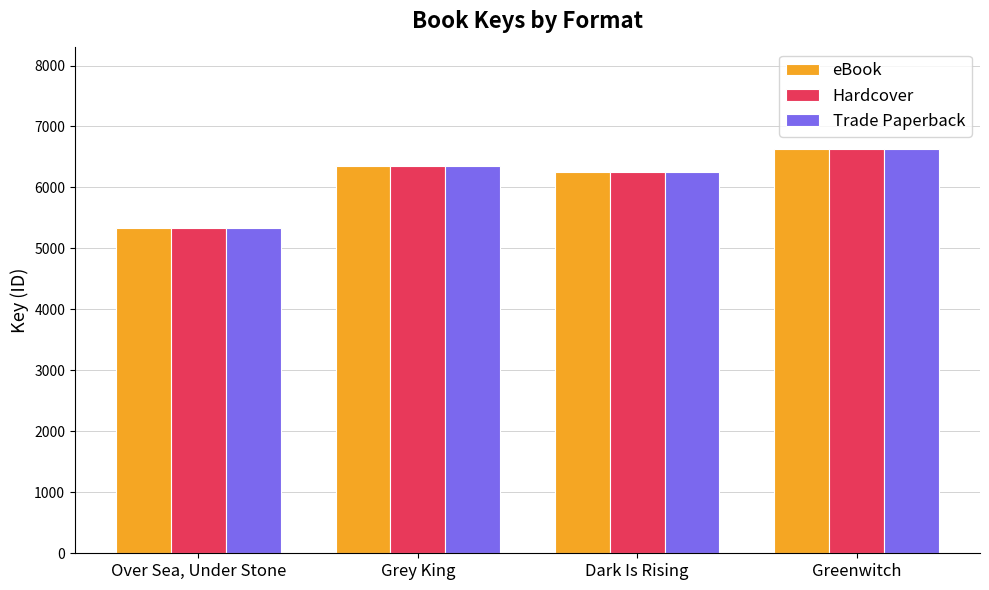

What is the label of the 1st bar from the left?

Over Sea, Under Stone